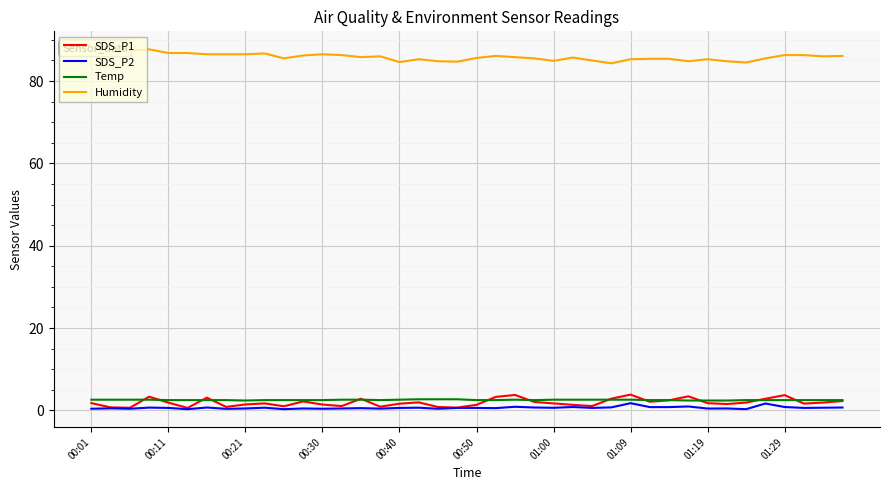

True or false: Humidity and Temp intersect in this chart.

False